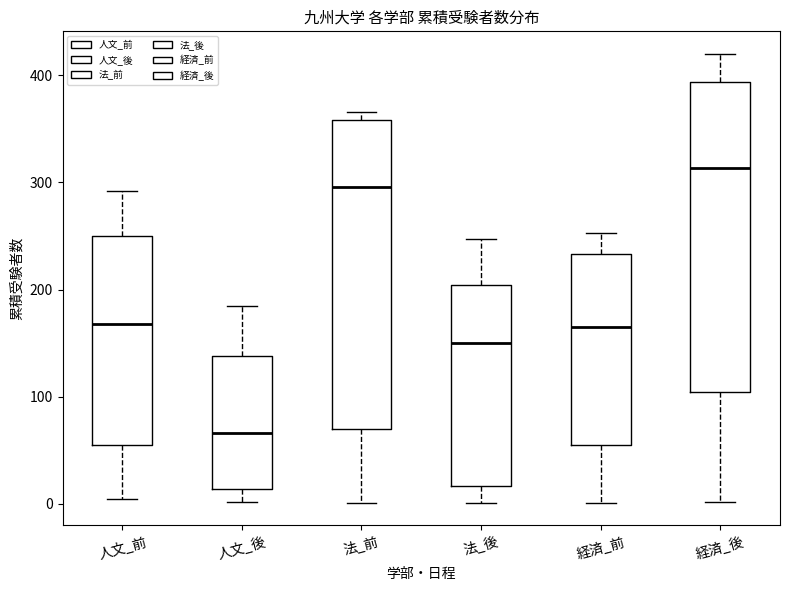

Where does the lower whisker of the box for 法_後 end on the y-axis? The values are not printed on the chart, so give them approximately, as read against the axis.

0